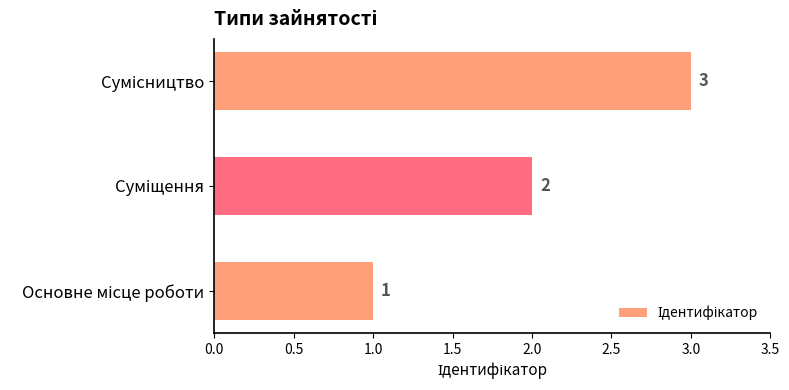

What is the sum of all values?

6